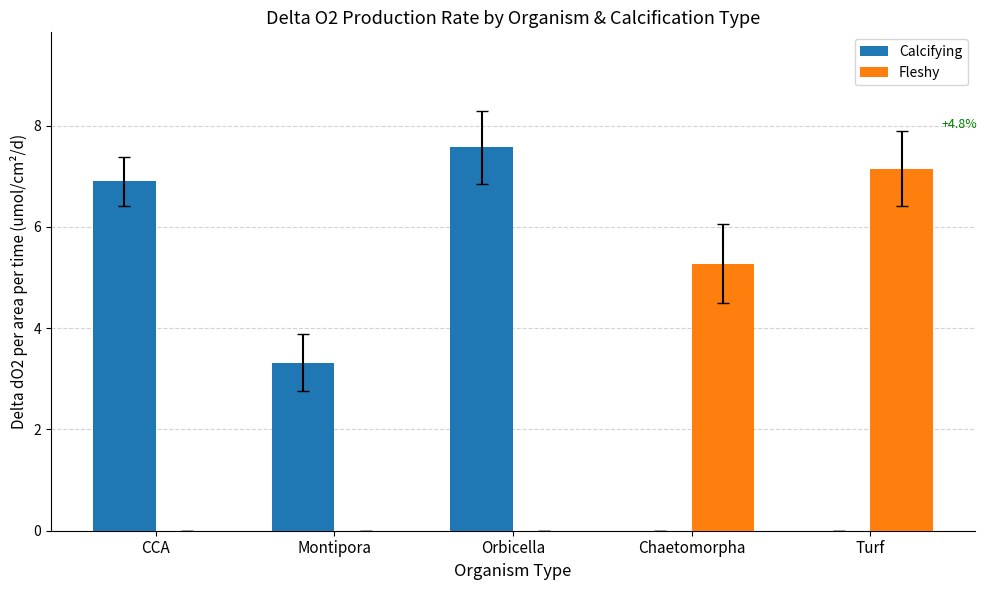

Which series has the widest spread of values?

Calcifying